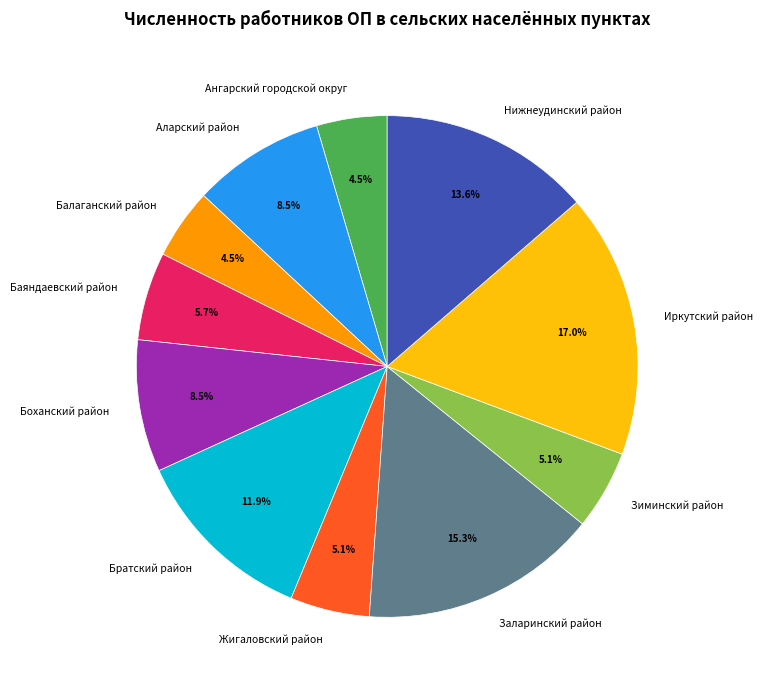

What percentage is the Братский район slice, to the nearest percent?

12%